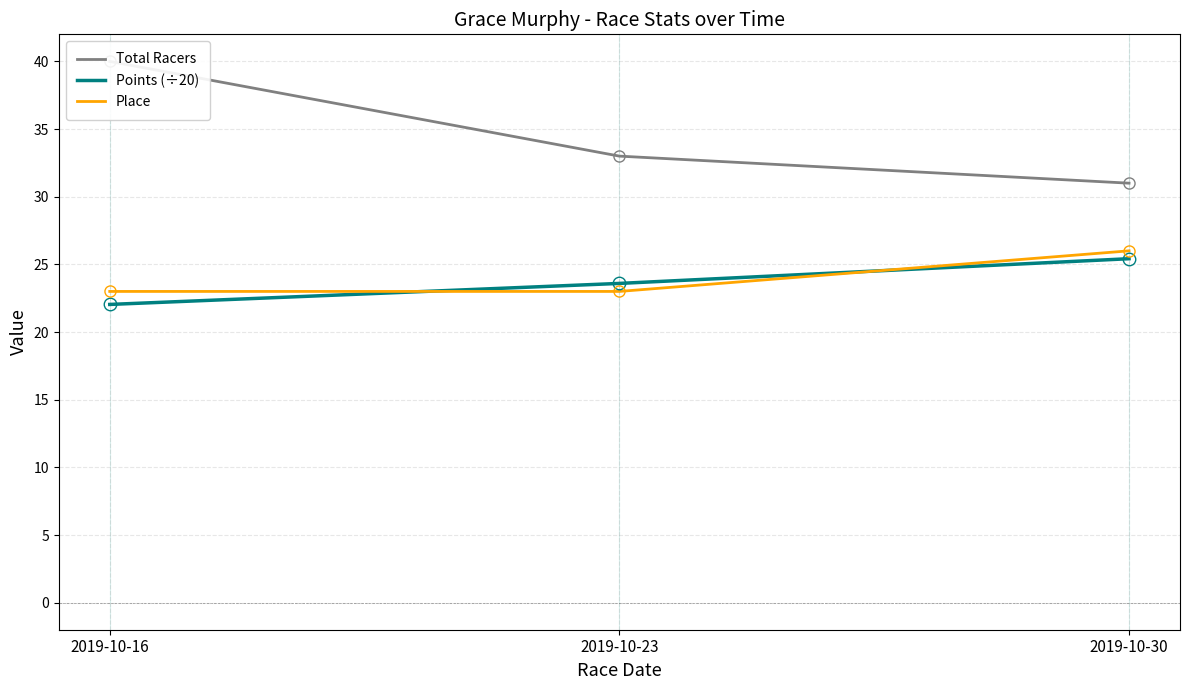

Reading right to left, list all the values displayed in this chart.

Total Racers: 2019-10-30=31.0	2019-10-23=33.0	2019-10-16=40.0
Points (÷20): 2019-10-30=25.4	2019-10-23=23.6	2019-10-16=22.0
Place: 2019-10-30=26.0	2019-10-23=23.0	2019-10-16=23.0